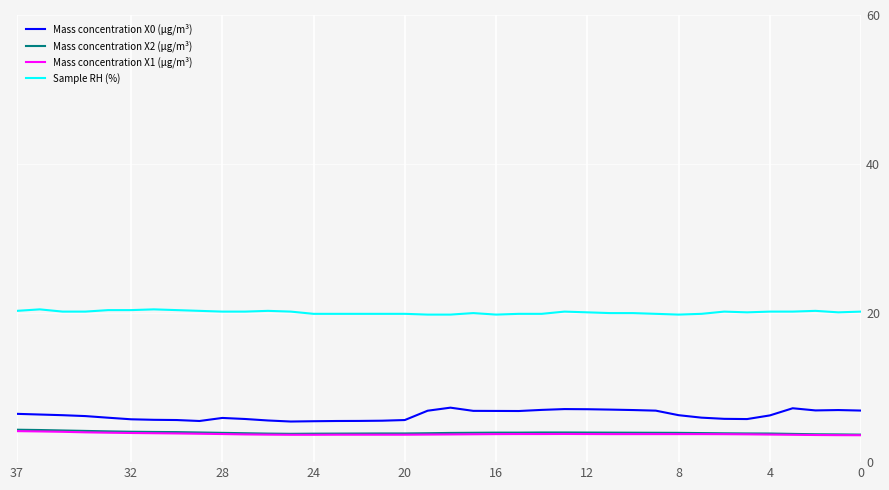

The value of Sample RH (%) at 20 is 13.8. True or false?

False